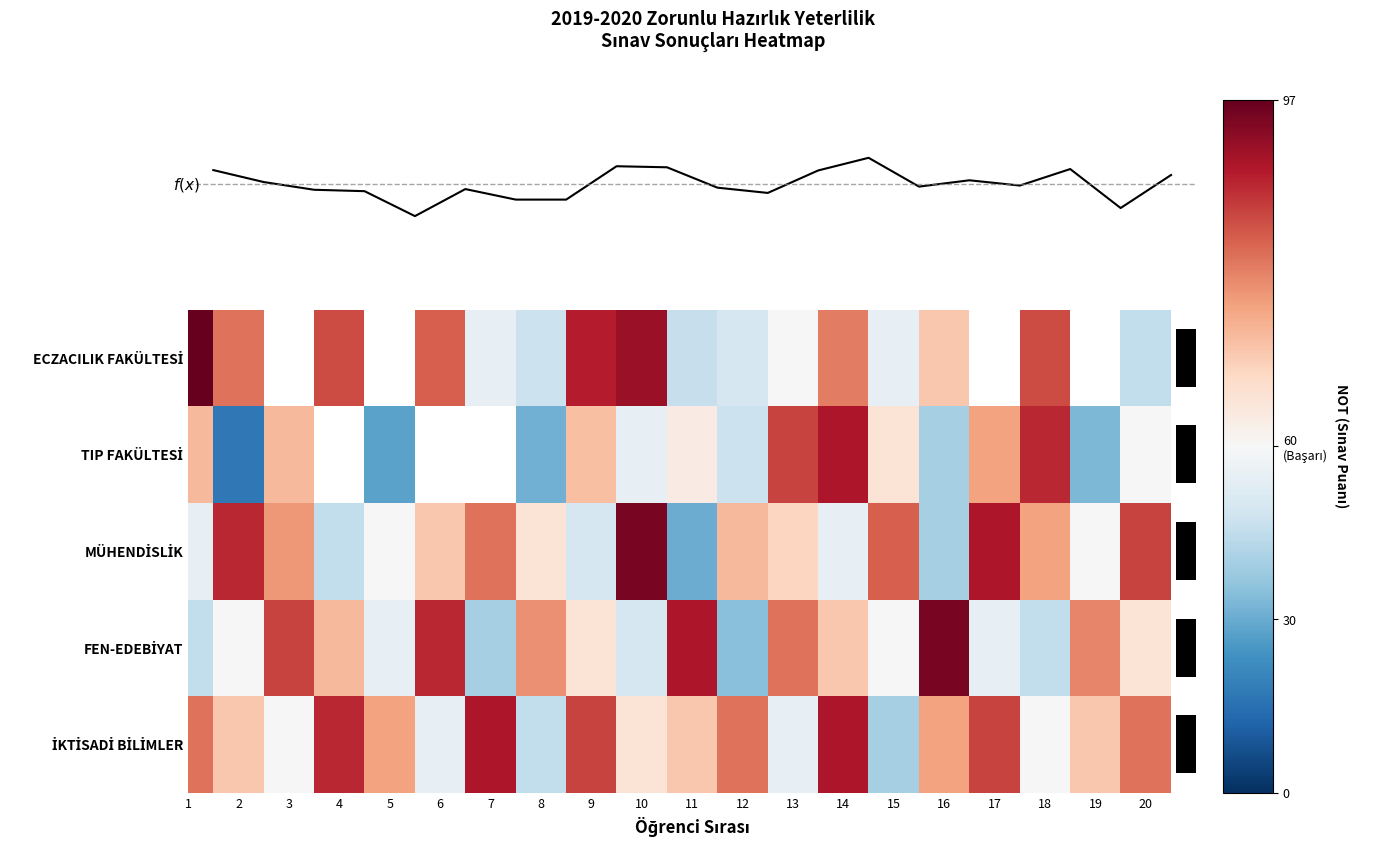

Between 13 and 16, which series saw the biggest shift?

TIP FAKÜLTESİ